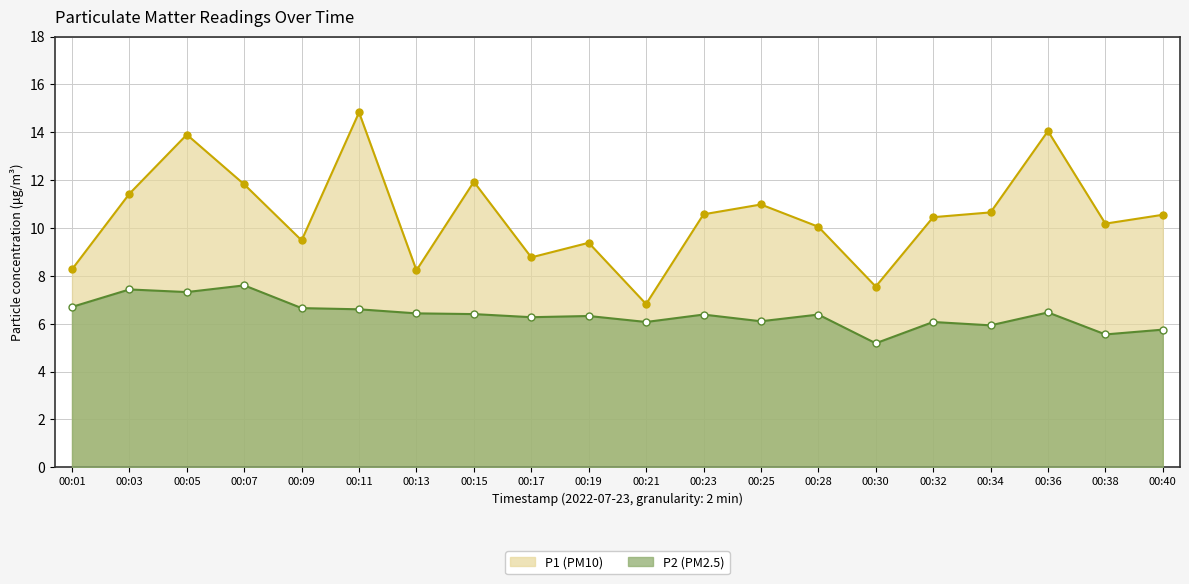

What is the difference between the highest and lowest values at 00:23?

4.2